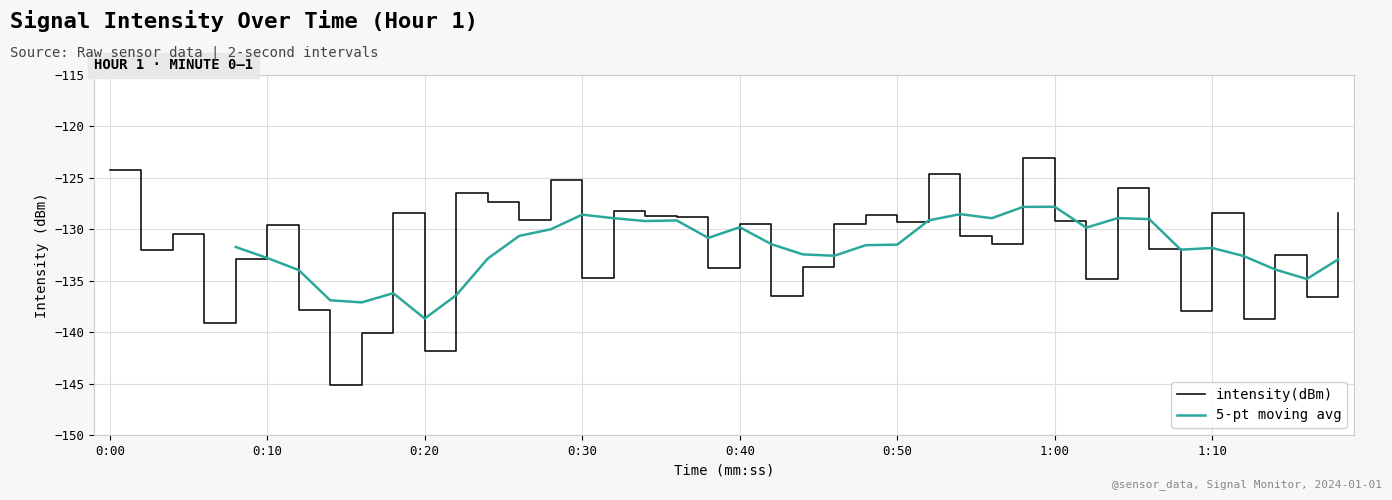

What is the lowest value of the intensity(dBm) series?

-145.1